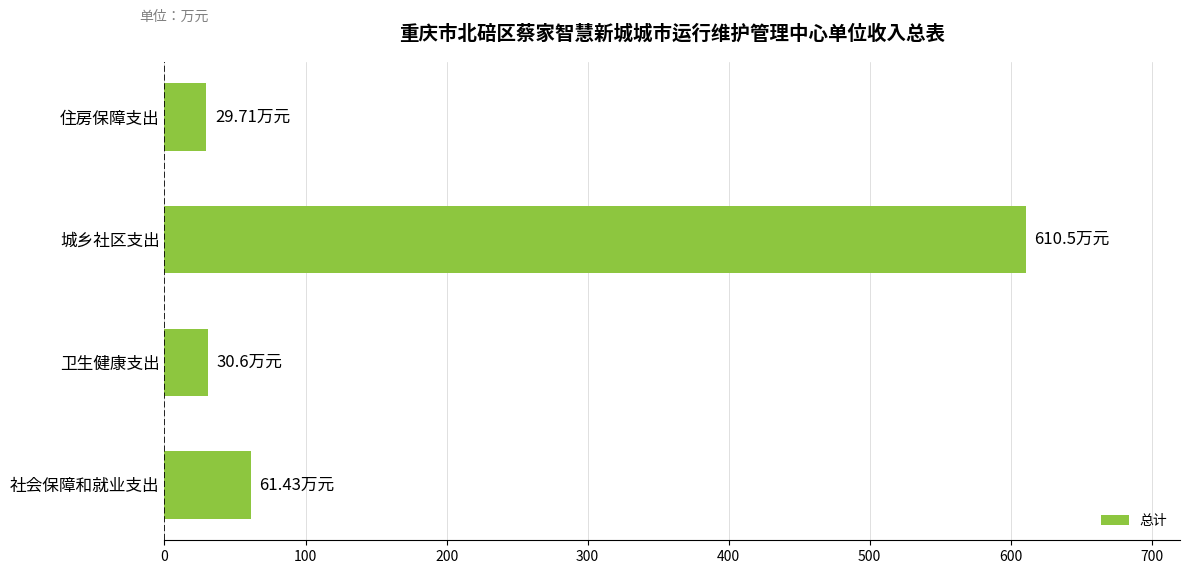

Approximately how many times larger is the value at 住房保障支出 compared to 卫生健康支出?

1.0